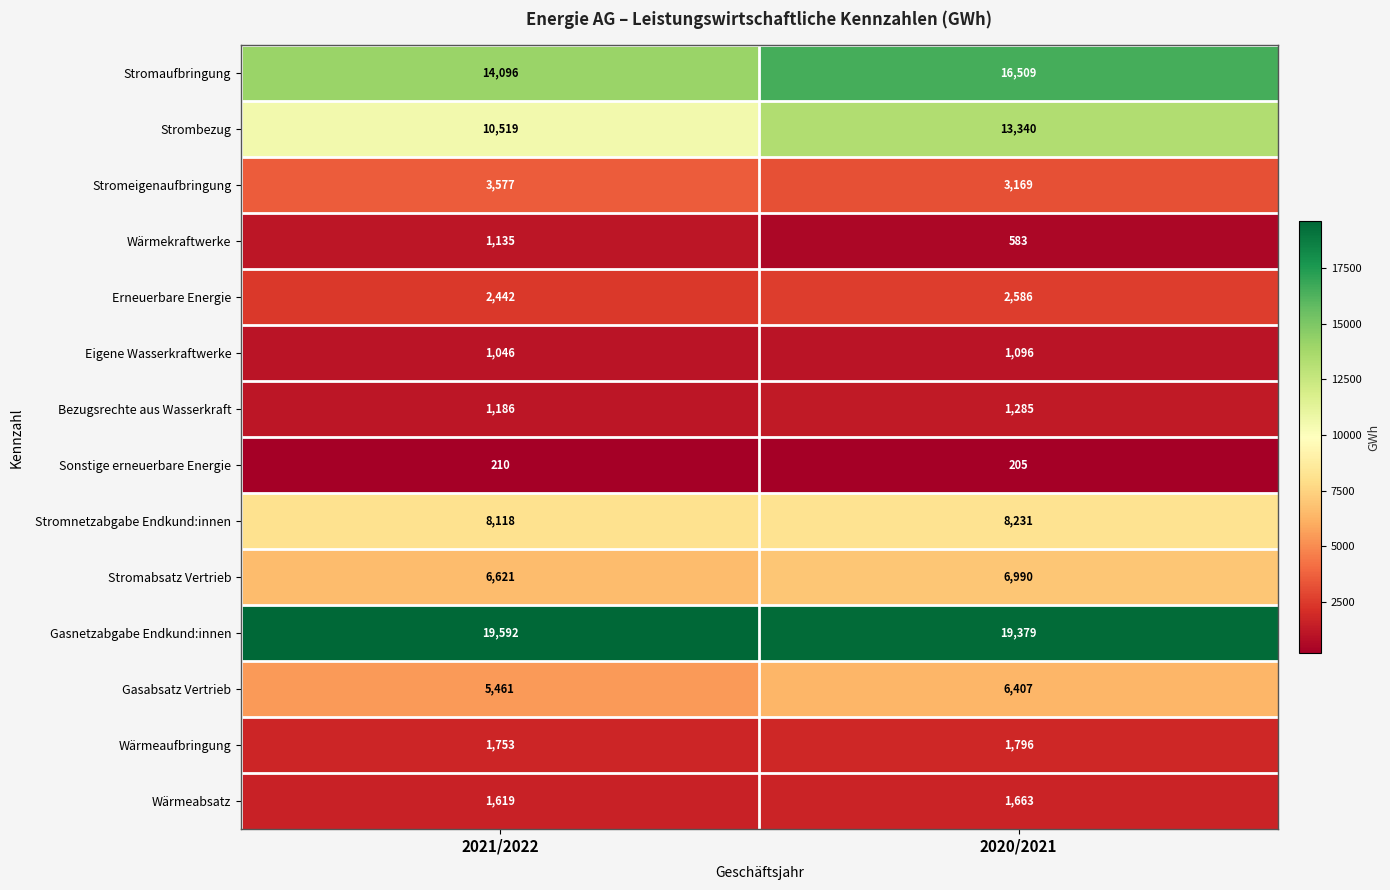

Rank the series at 2020/2021 from lowest to highest value.

Sonstige erneuerbare Energie, Wärmekraftwerke, Eigene Wasserkraftwerke, Bezugsrechte aus Wasserkraft, Wärmeabsatz, Wärmeaufbringung, Erneuerbare Energie, Stromeigenaufbringung, Gasabsatz Vertrieb, Stromabsatz Vertrieb, Stromnetzabgabe Endkund:innen, Strombezug, Stromaufbringung, Gasnetzabgabe Endkund:innen